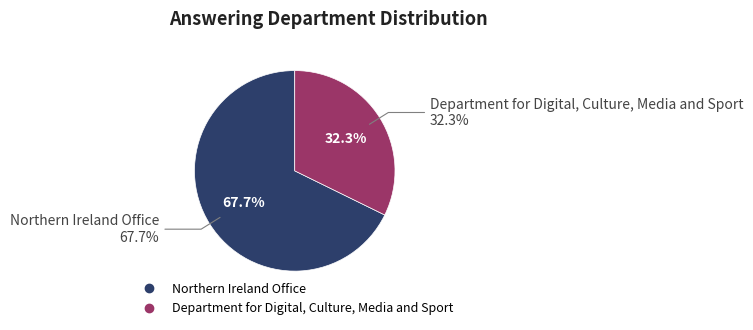

To the nearest percent, what portion does Department for Digital, Culture, Media and Sport represent?

32%